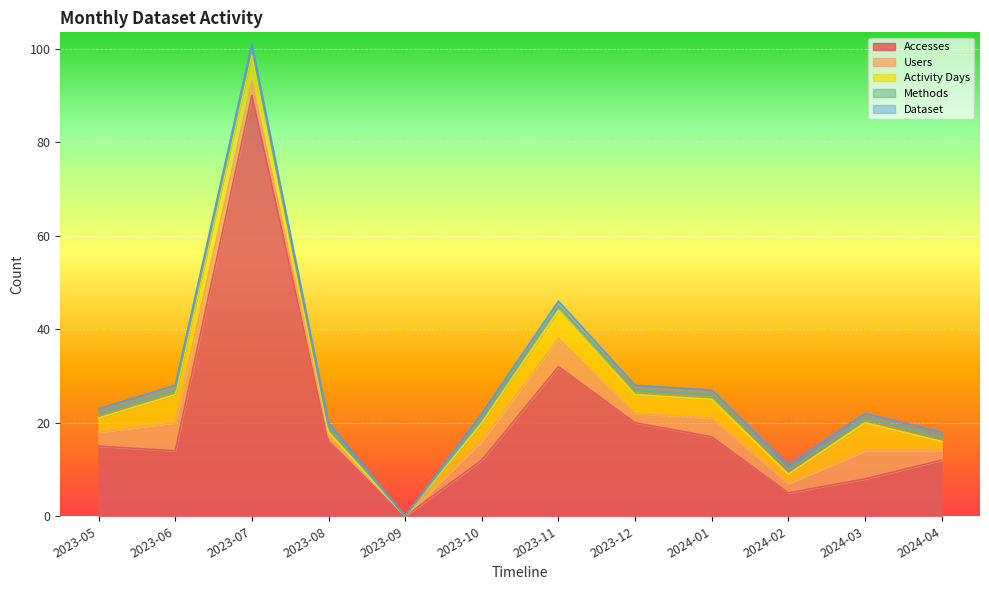

Does the chart display data point markers on the line(s)?

No